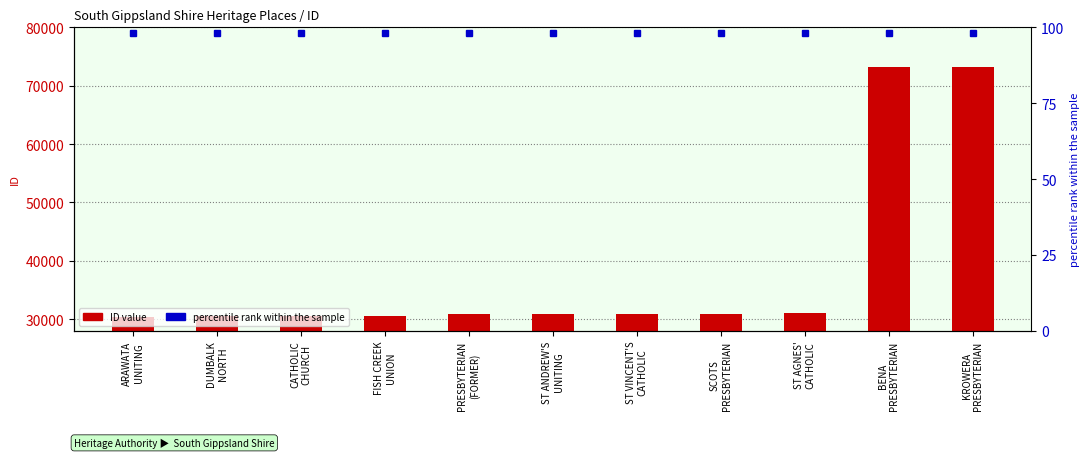

Is the value of percentile rank within the sample at DUMBALK
NORTH greater than the value of ID value at FISH CREEK
UNION?

No